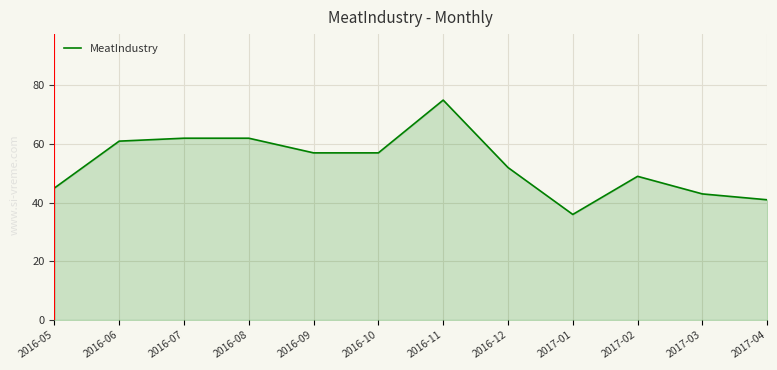

Approximately how many times larger is the value at 2017-01 compared to 2017-03?

0.8